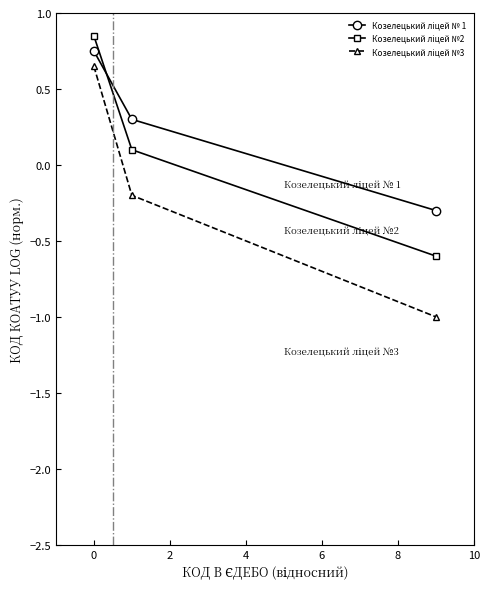

What is the minimum value shown in the chart?

-1.0